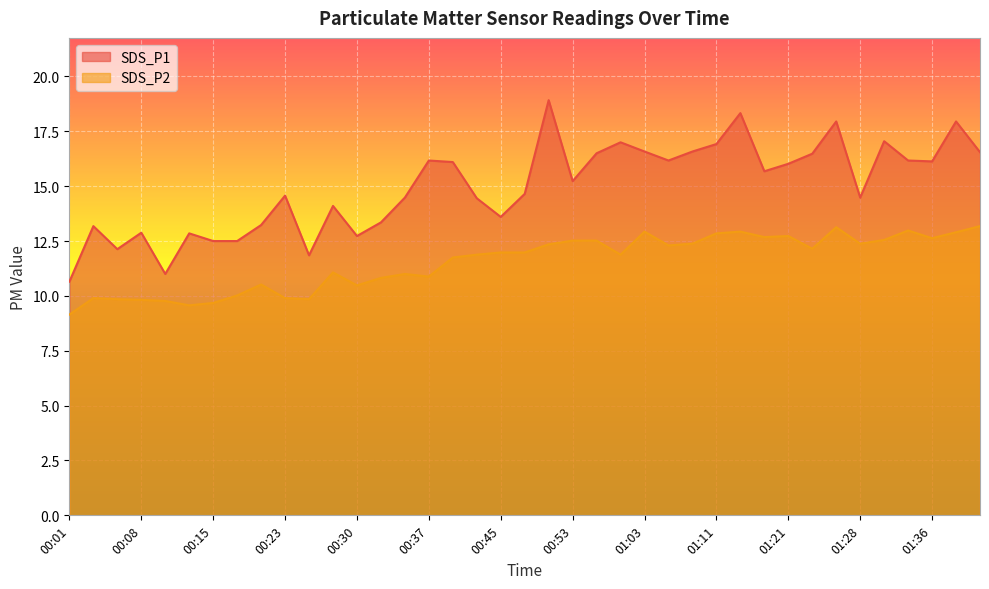

True or false: SDS_P2 and SDS_P1 cross at least once.

False